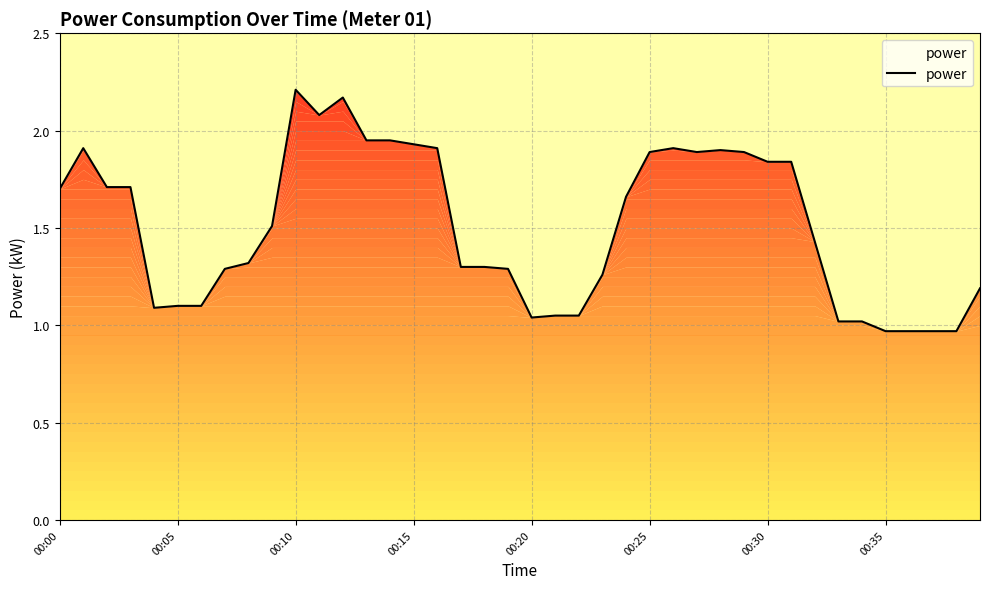

What is the difference between the maximum and minimum values?

1.2